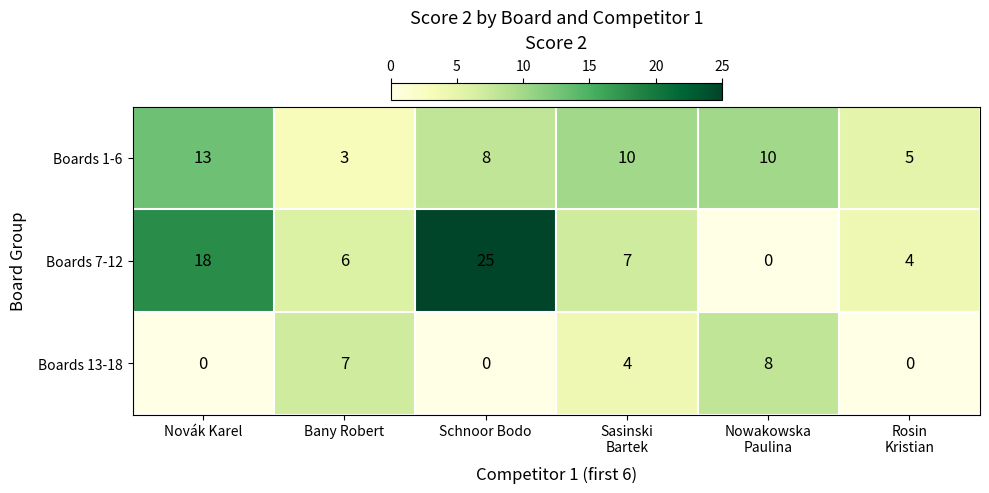

How many data points does each series have?

6